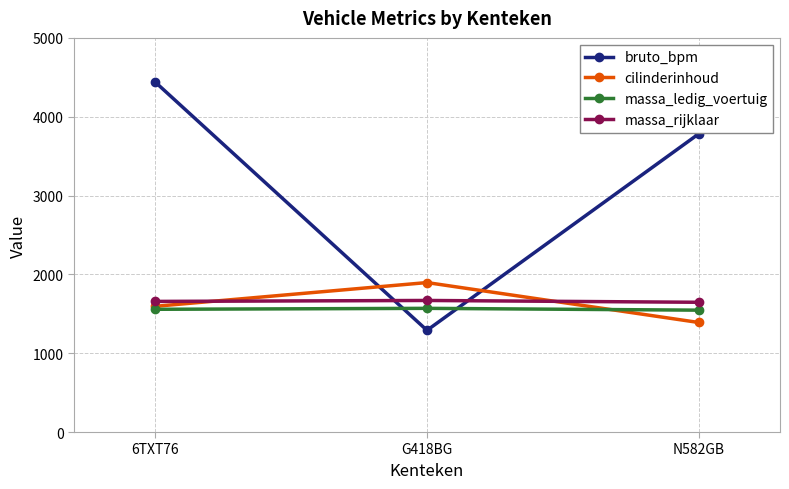

Rank the series by their maximum value, from highest to lowest.

bruto_bpm, cilinderinhoud, massa_rijklaar, massa_ledig_voertuig